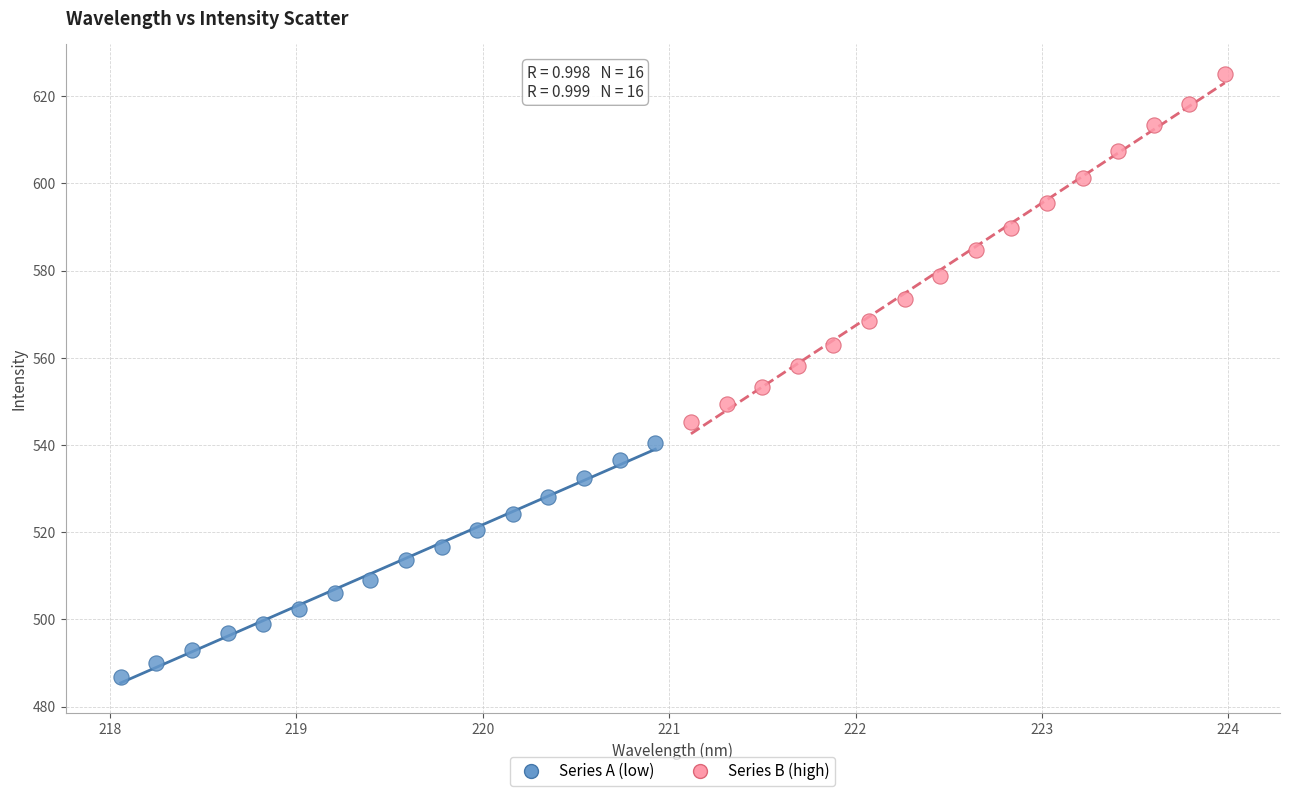

Which series reaches the maximum Y coordinate?

Series B (high)